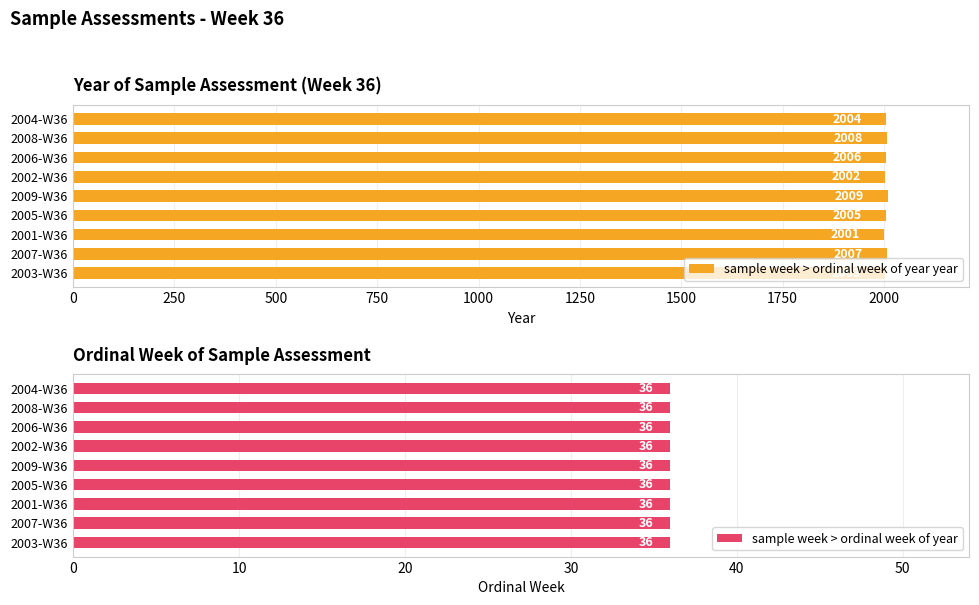

The value of sample week > ordinal week of year at 500 is 0.3. True or false?

False